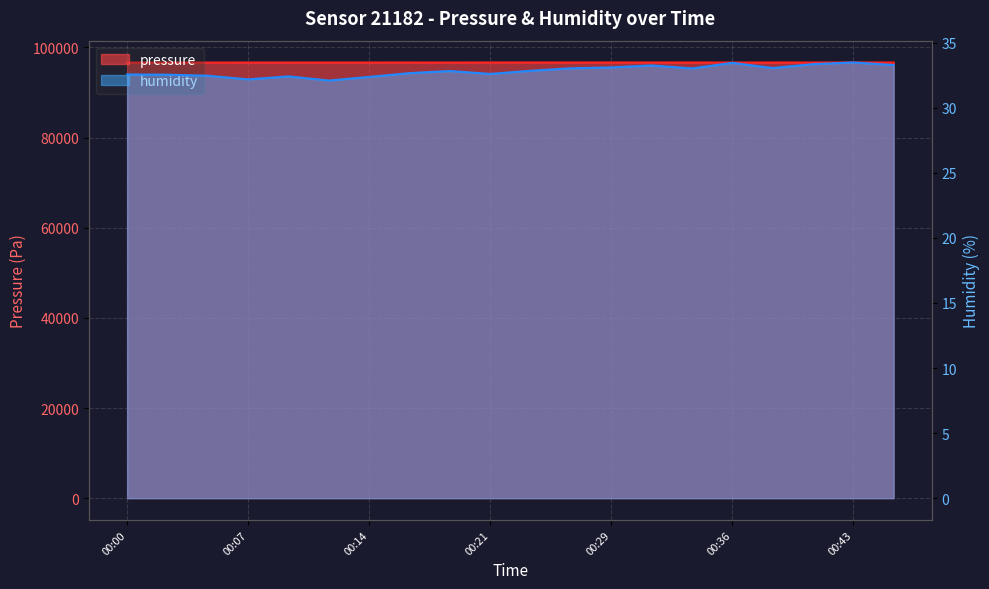

At which label does pressure reach its peak?

00:24